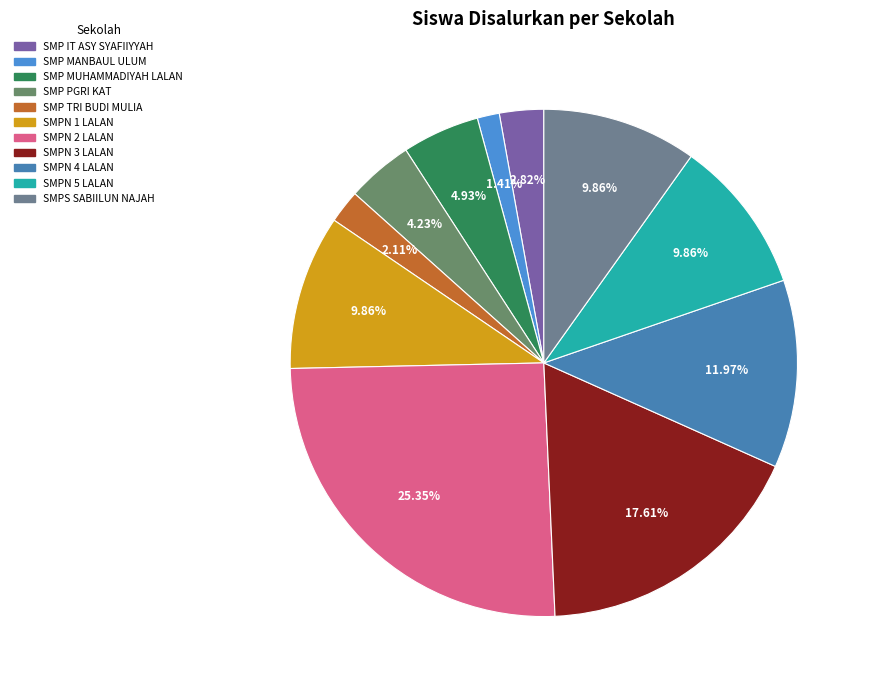

How many segments does this pie chart have?

11